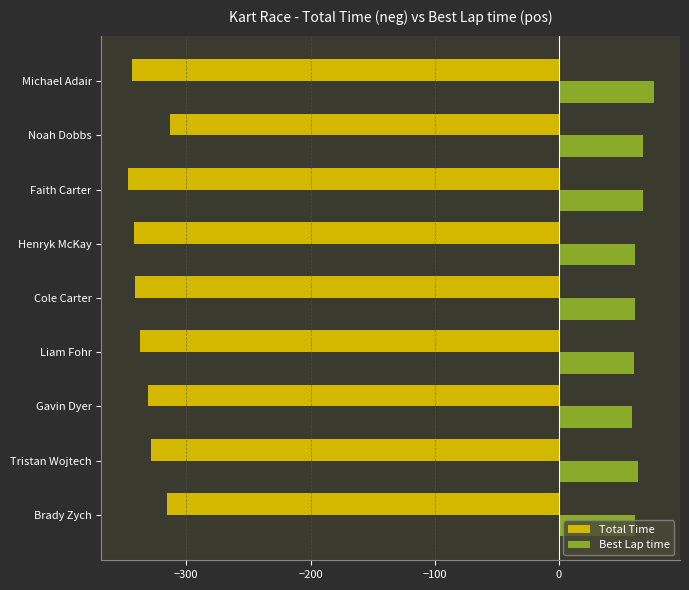

What is the average value of the Total Time series?

-333.4